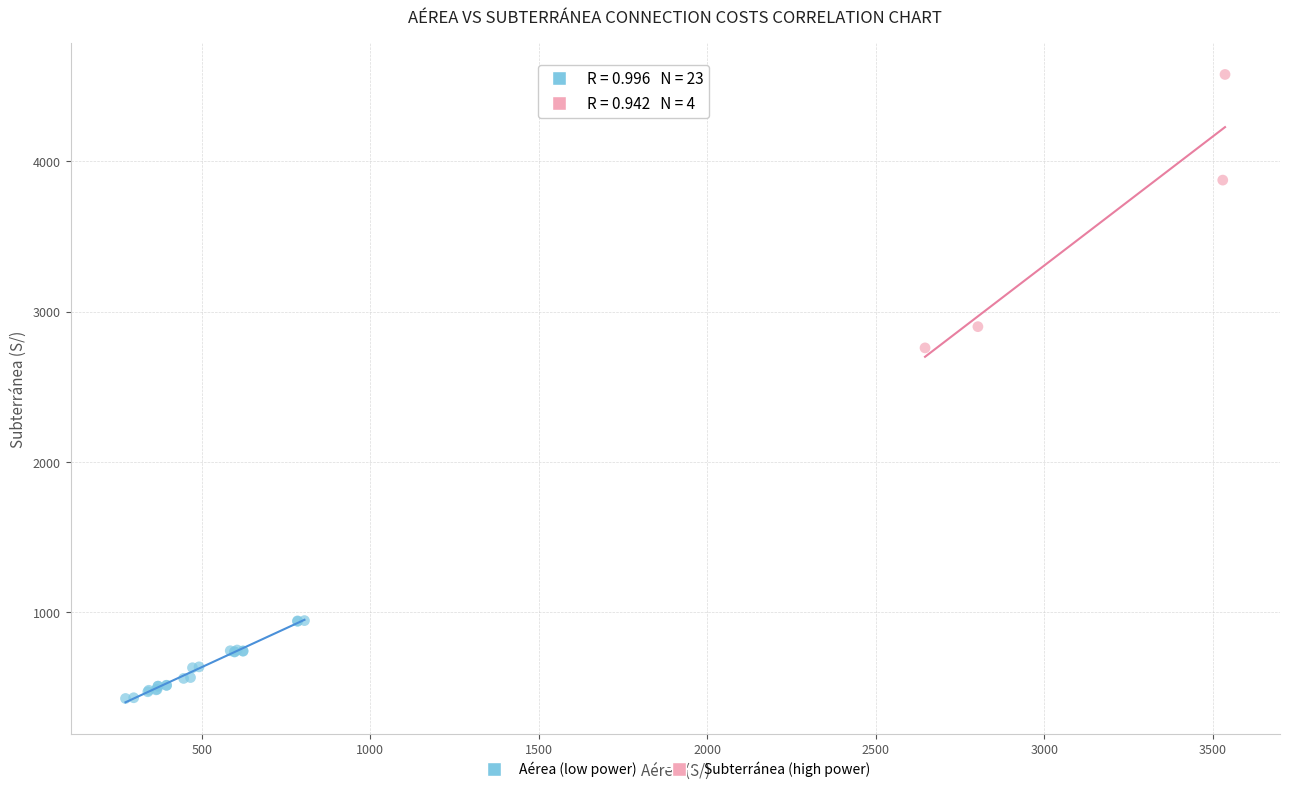

Which series has the largest Y range (max minus min)?

Subterránea (high power)